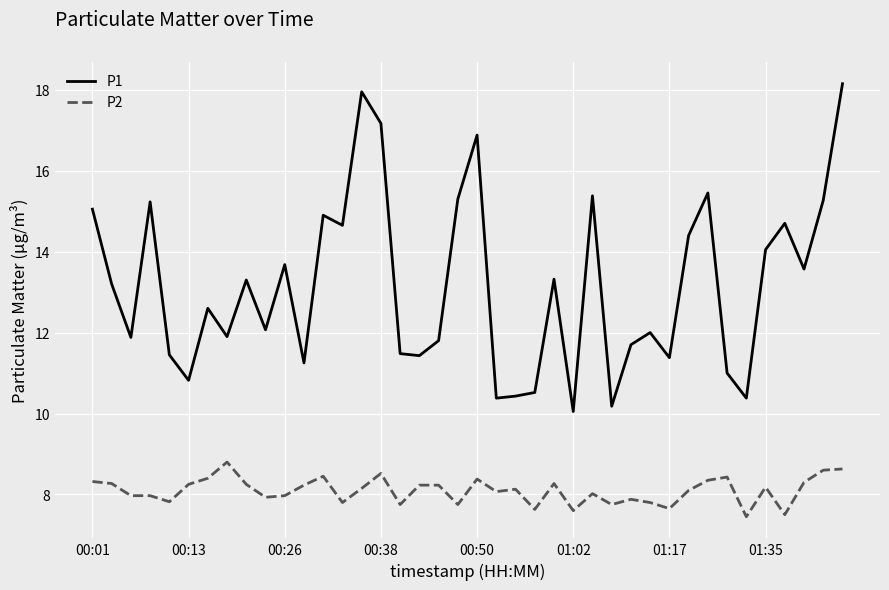

How many lines are shown in the chart?

2